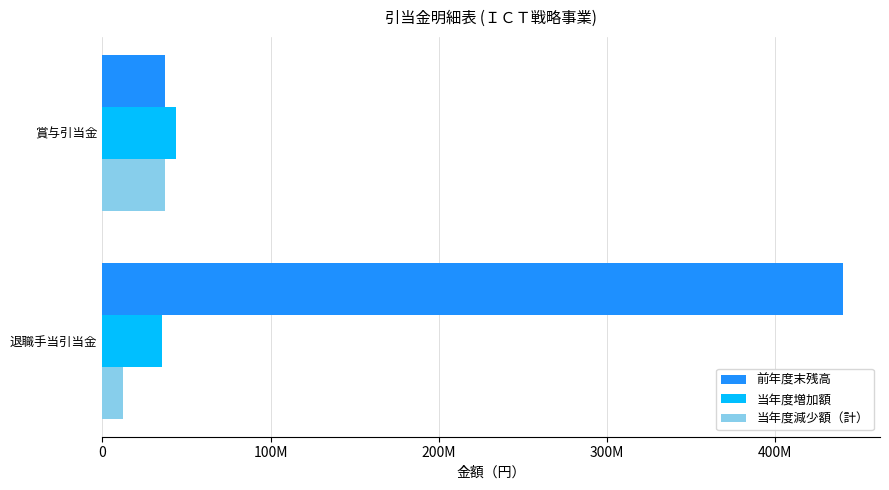

Which category has the lowest value across all series?

退職手当引当金